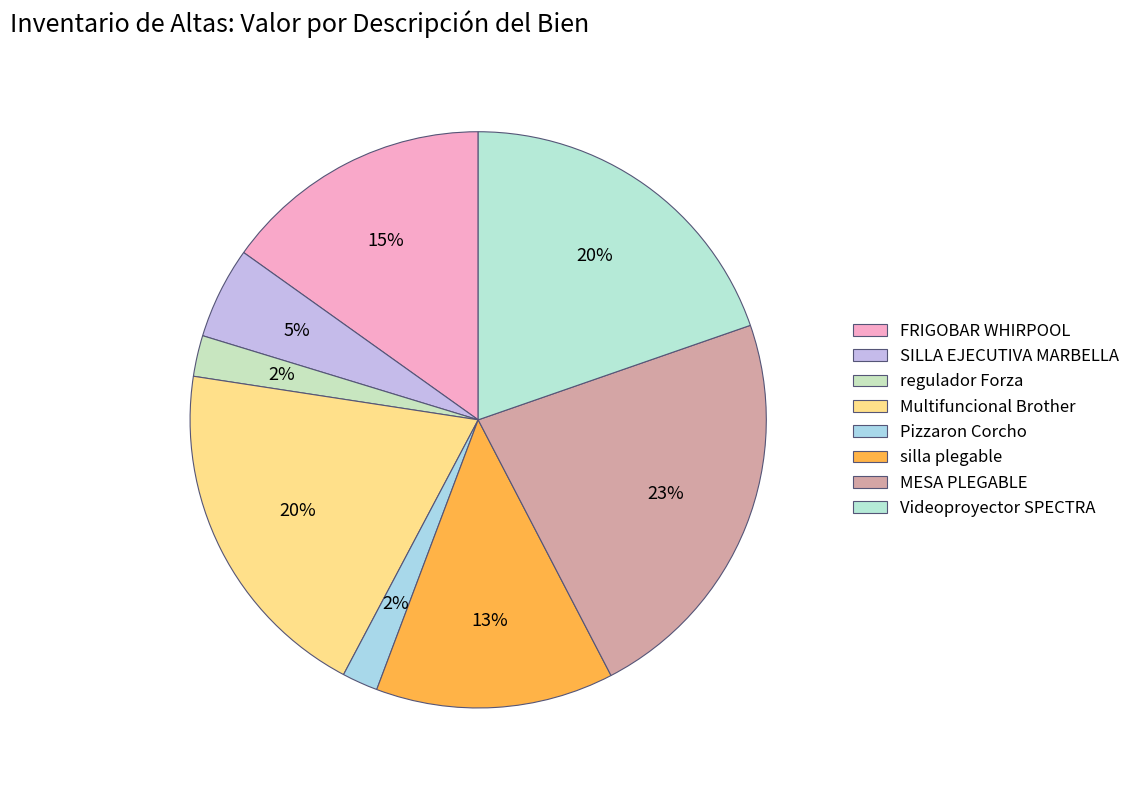

Count the number of slices in the pie.

8